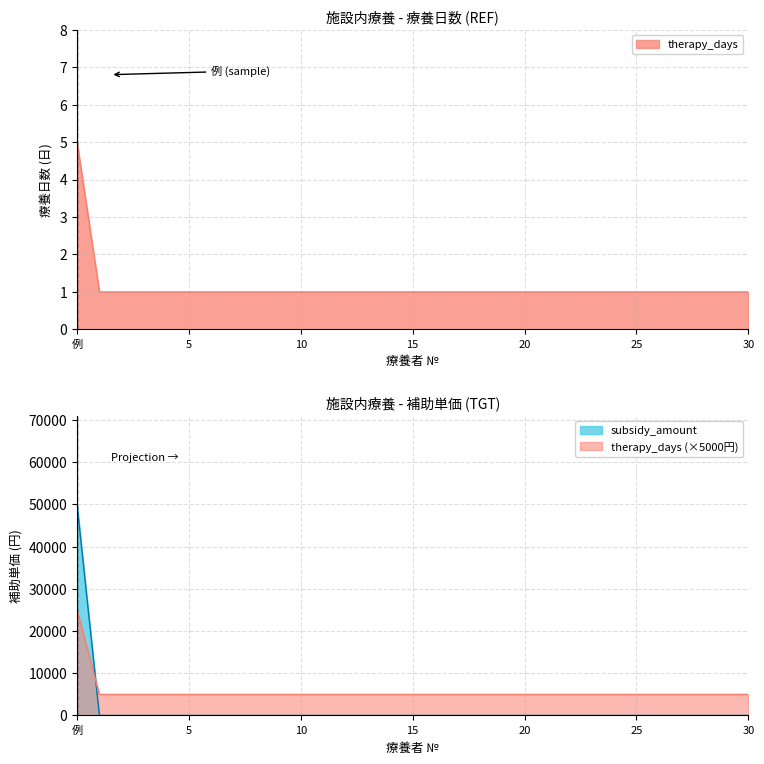

What is the value of the therapy_days point at the 1st from the left?

5